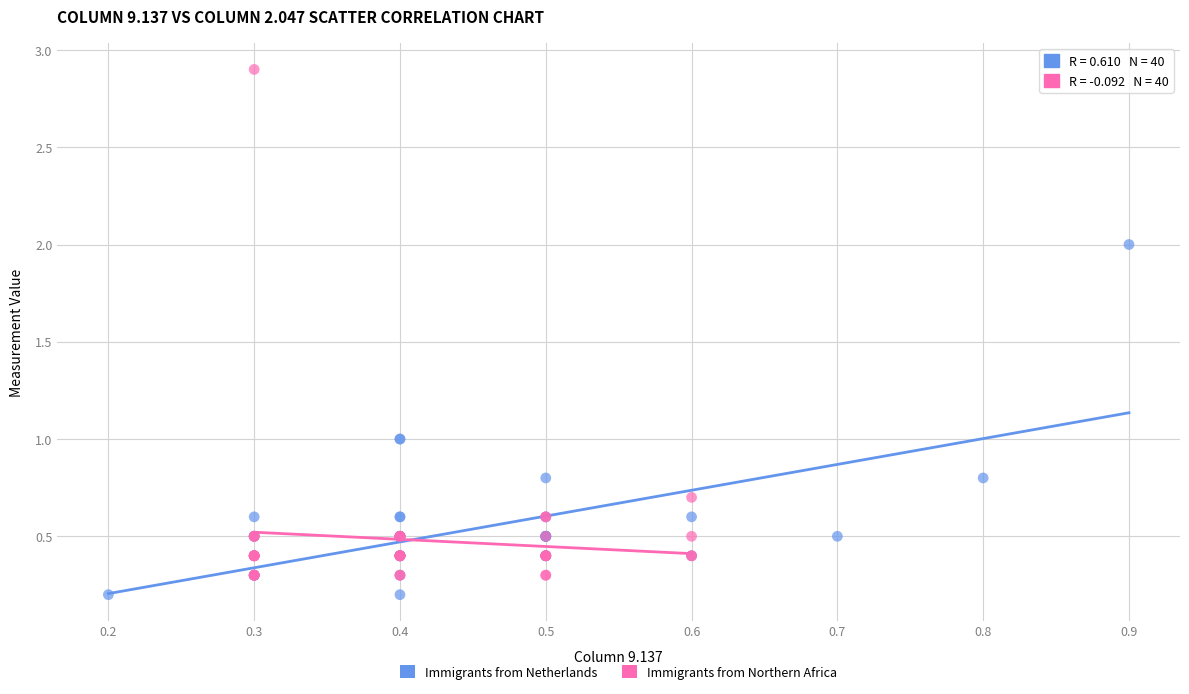

Which series has the largest Y range (max minus min)?

Immigrants from Northern Africa